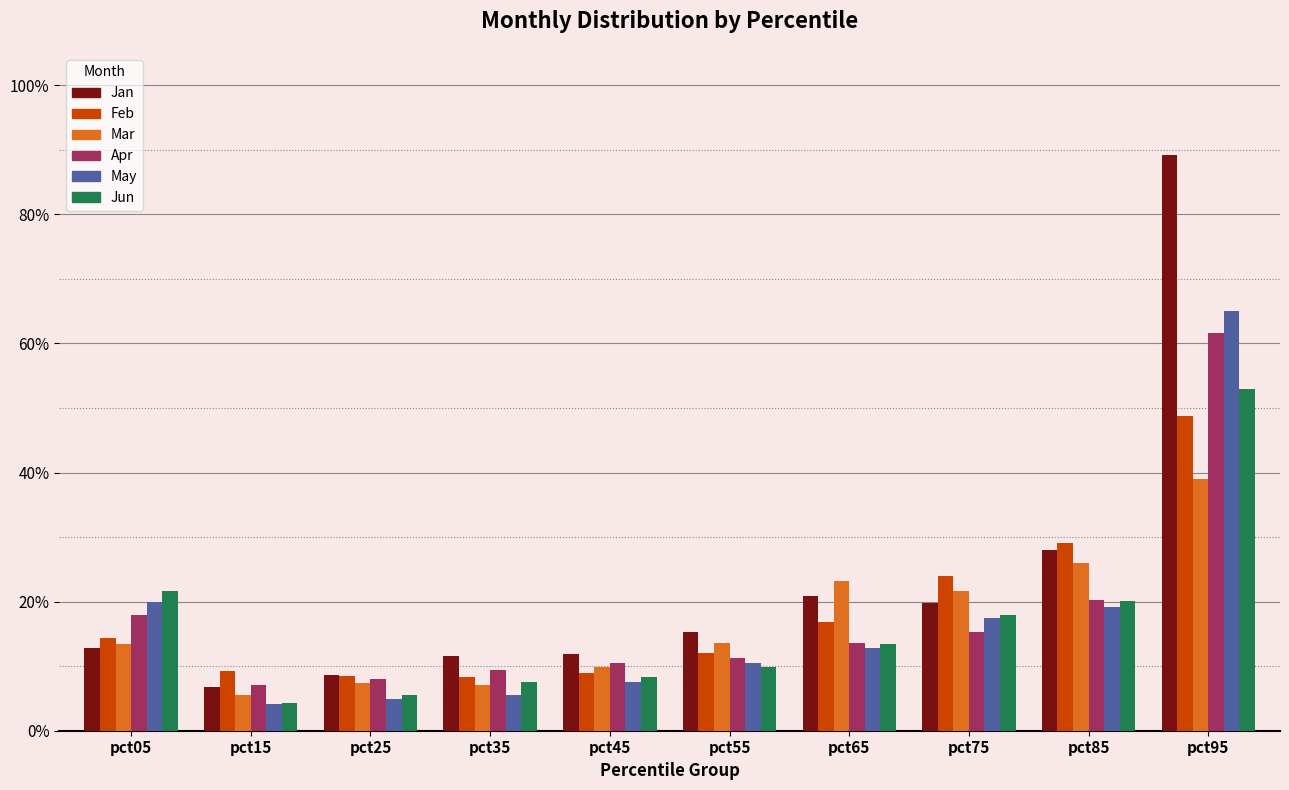

What is the highest value of the Feb series?

0.5